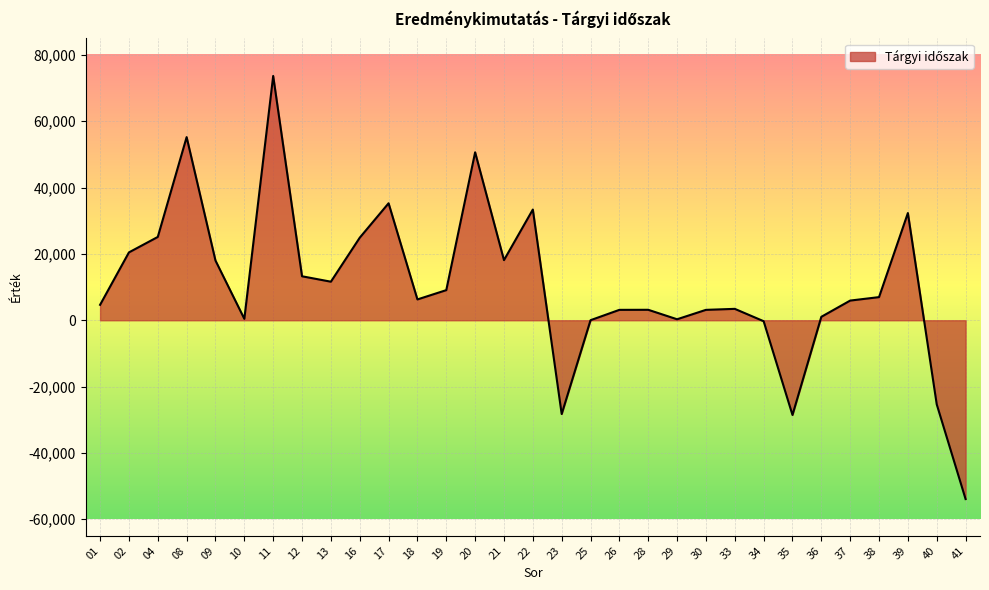

Does the chart display data point markers on the line(s)?

No